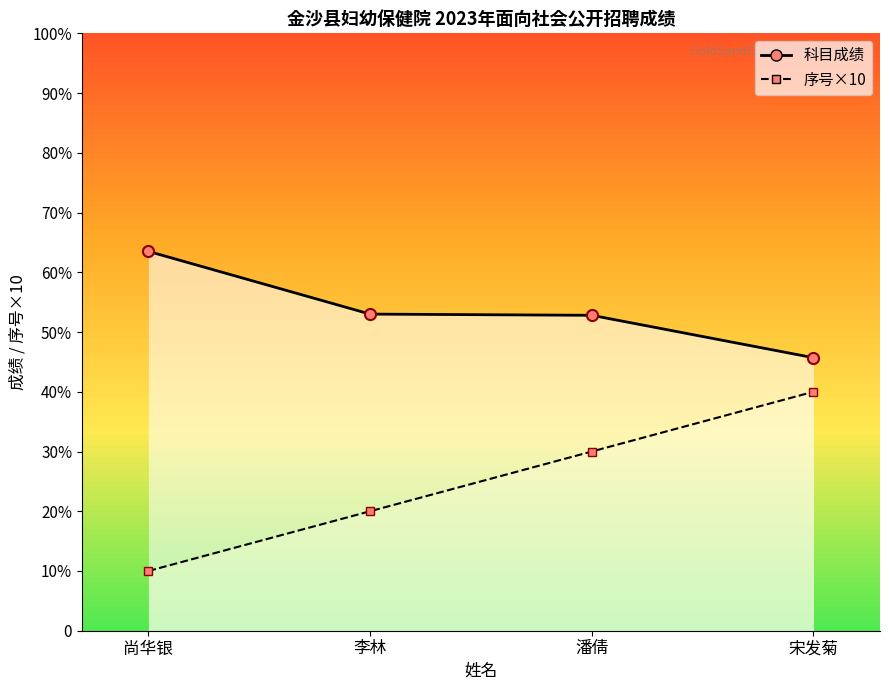

Is the value of 序号 at 潘倩 greater than the value of 科目成绩 at 李林?

No